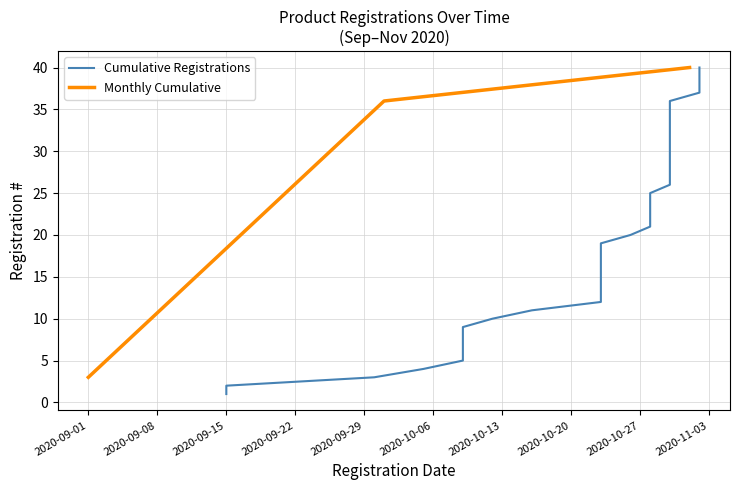

What is the highest value of the Monthly Cumulative series?

40